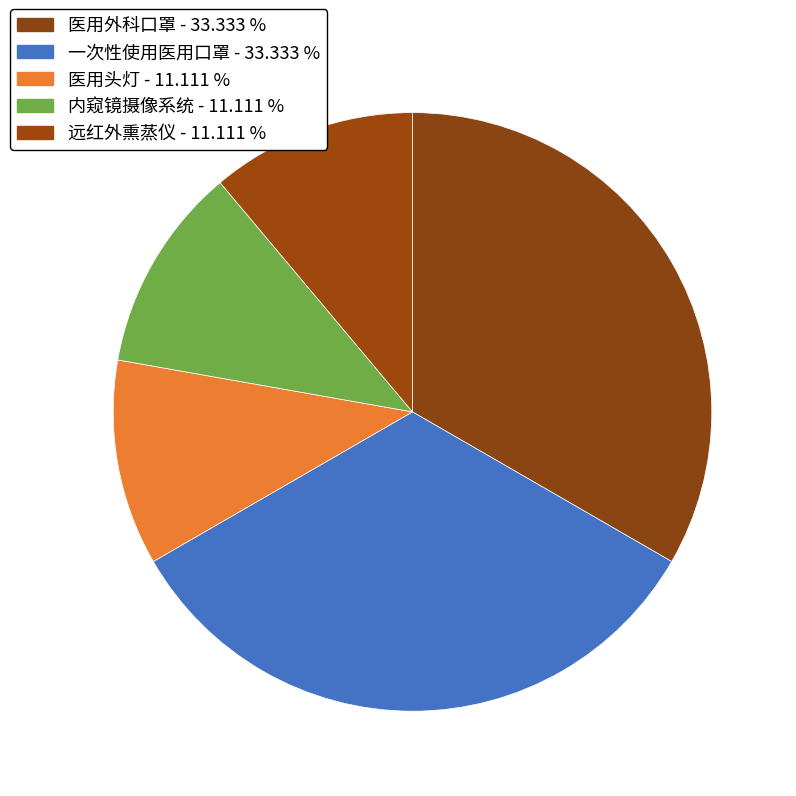

How many segments does this pie chart have?

5